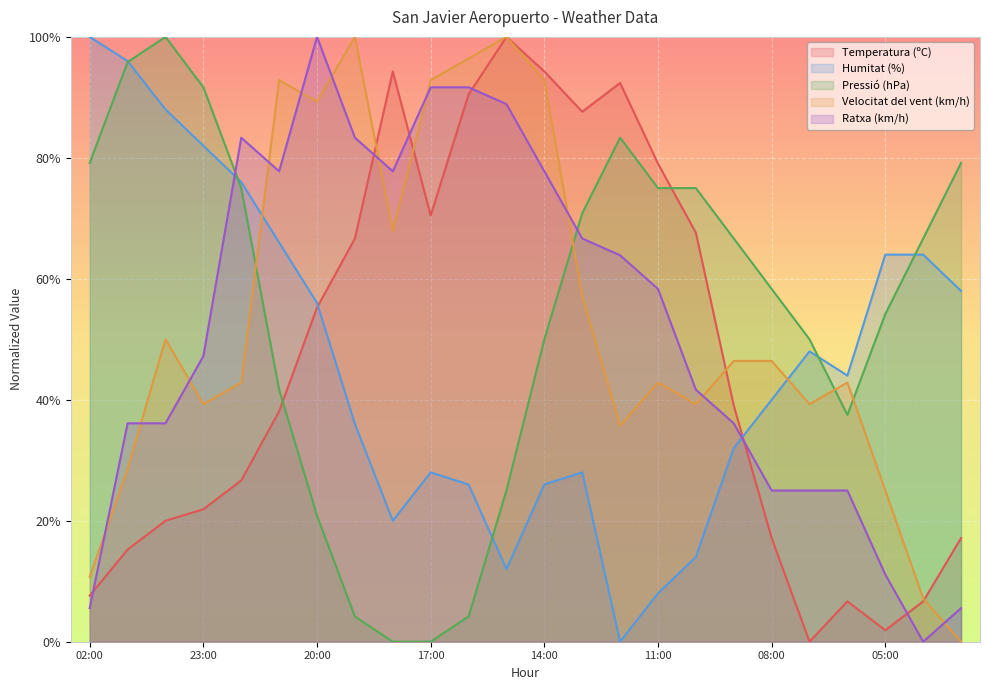

What is the total value across all series at 02:00?

203.1